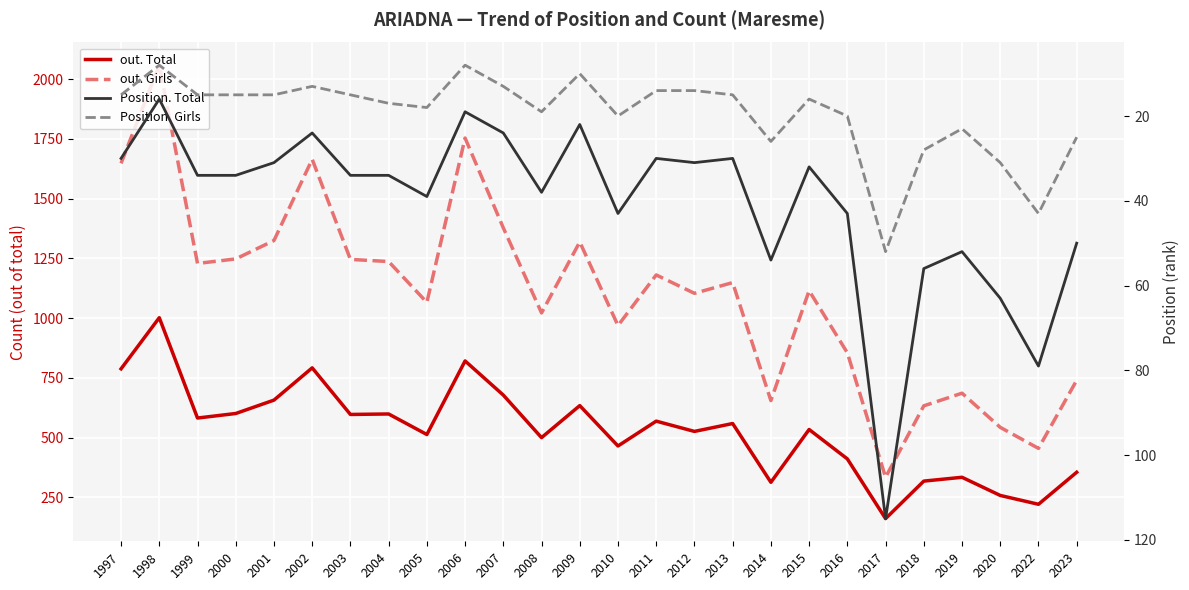

True or false: Position. Total has a value of 54 at 2004.

False